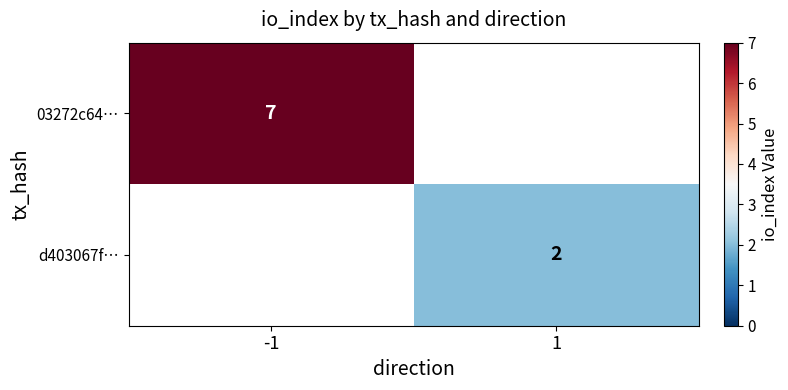

The value of 03272c64… at -1 is 7. True or false?

True